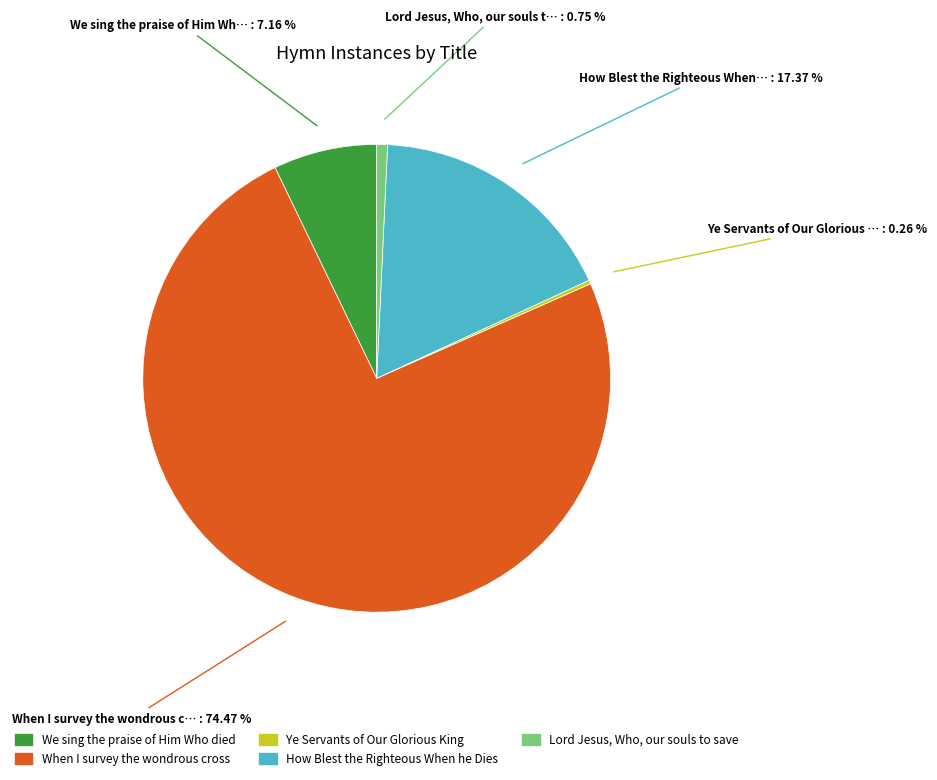

Which slice represents more than half of the pie?

When I survey the wondrous cross